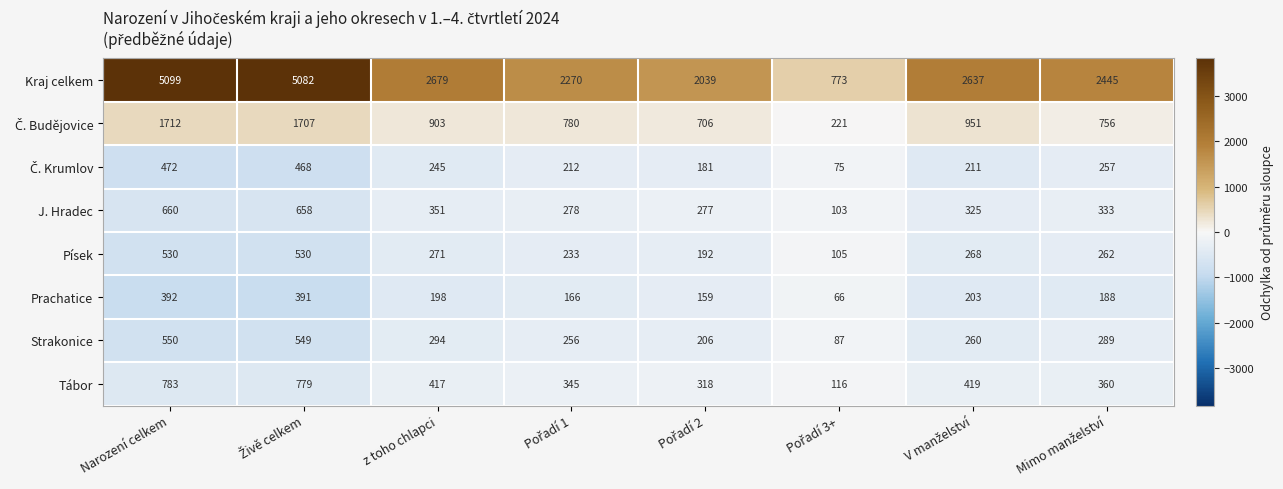

Which series has the largest total across all categories?

Kraj celkem